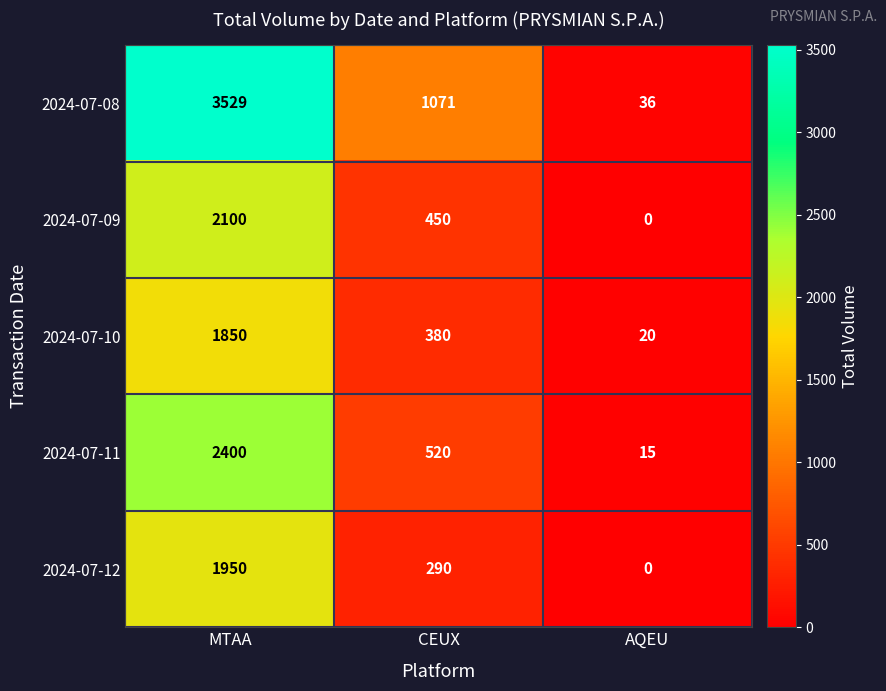

Count the 2024-07-10 values in the range 20 to 1850.

3